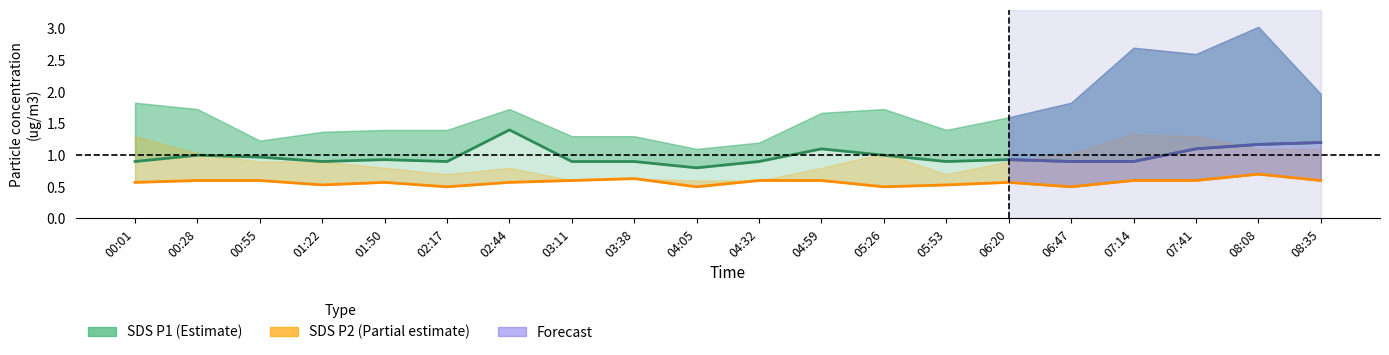

Which series changed the most between 00:55 and 01:50?

SDS P1 (Estimate)